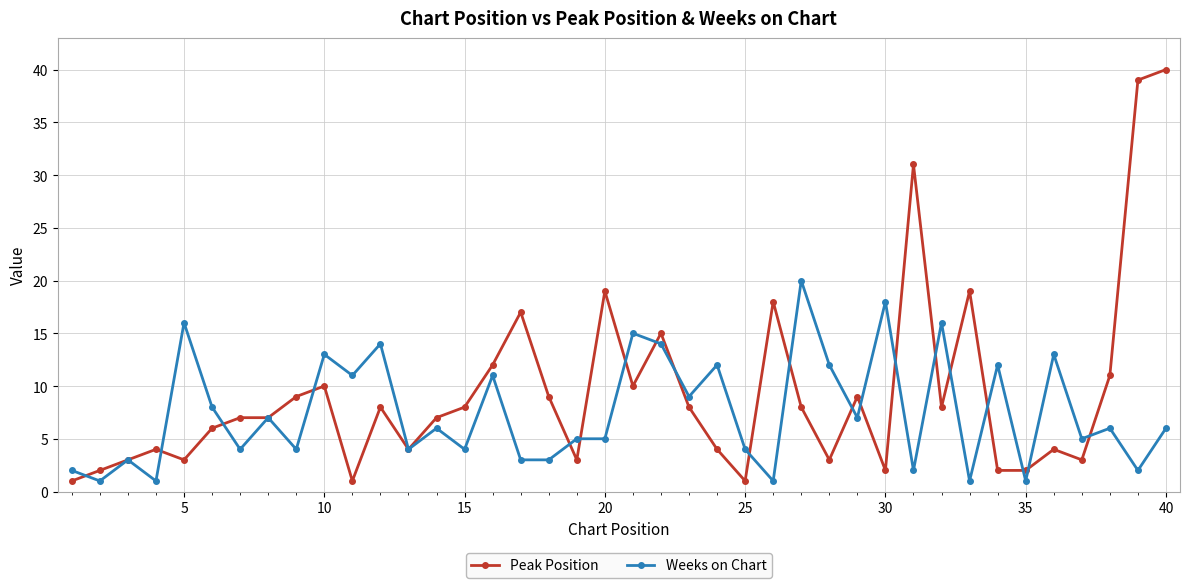

List the series in order of their peak value, lowest first.

Weeks on Chart, Peak Position